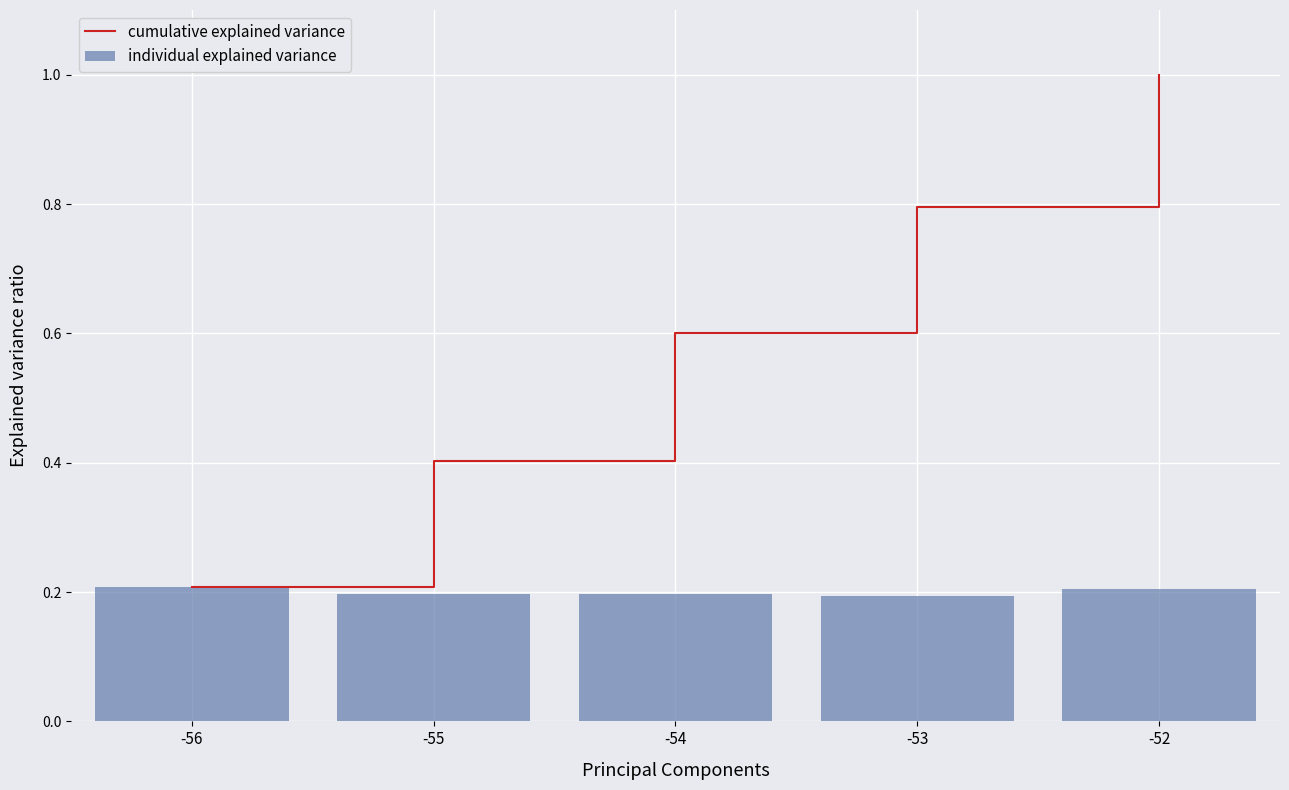

How many individual explained variance values are between 0 and 1?

5